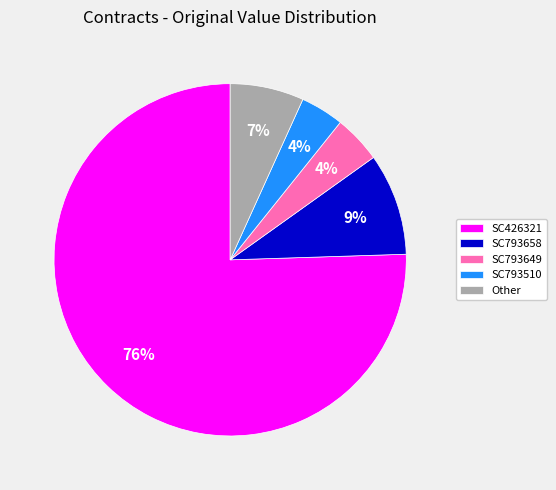

Is it true that SC426321 is 76% of the pie?

True